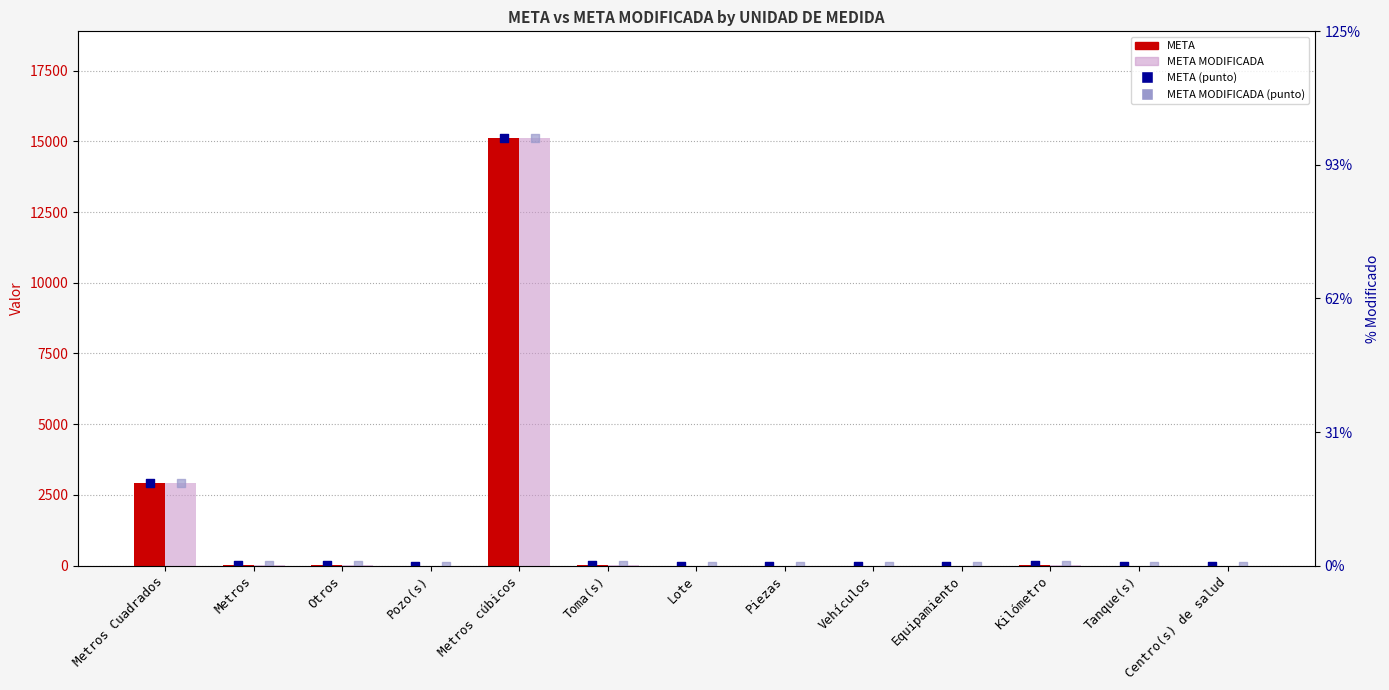

Which series reaches the minimum Y coordinate?

META